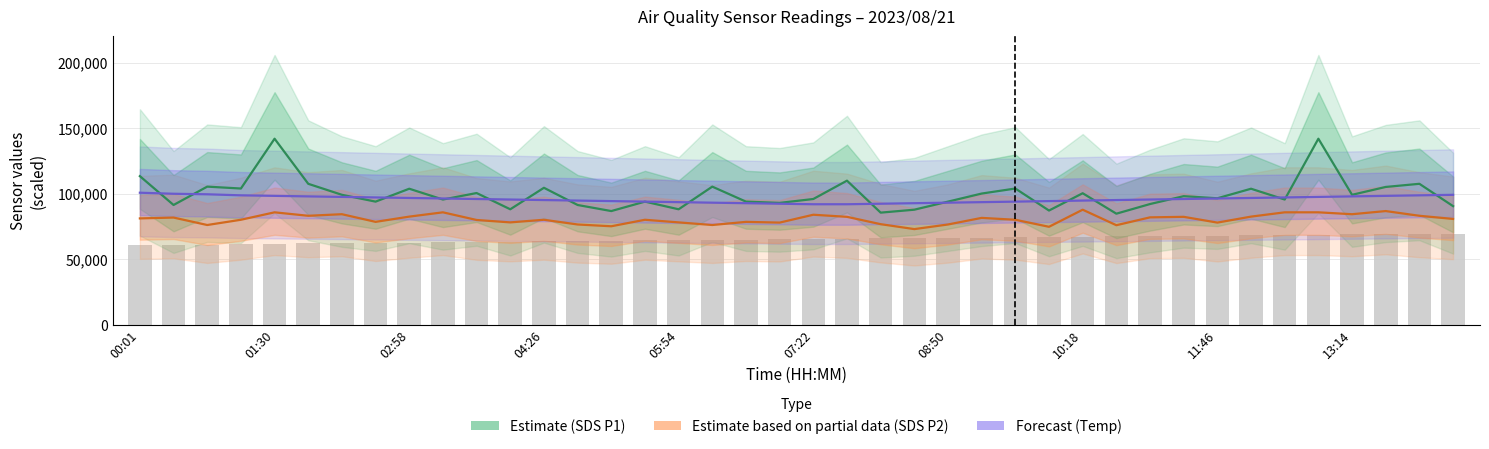

What is the greatest value displayed?

142000